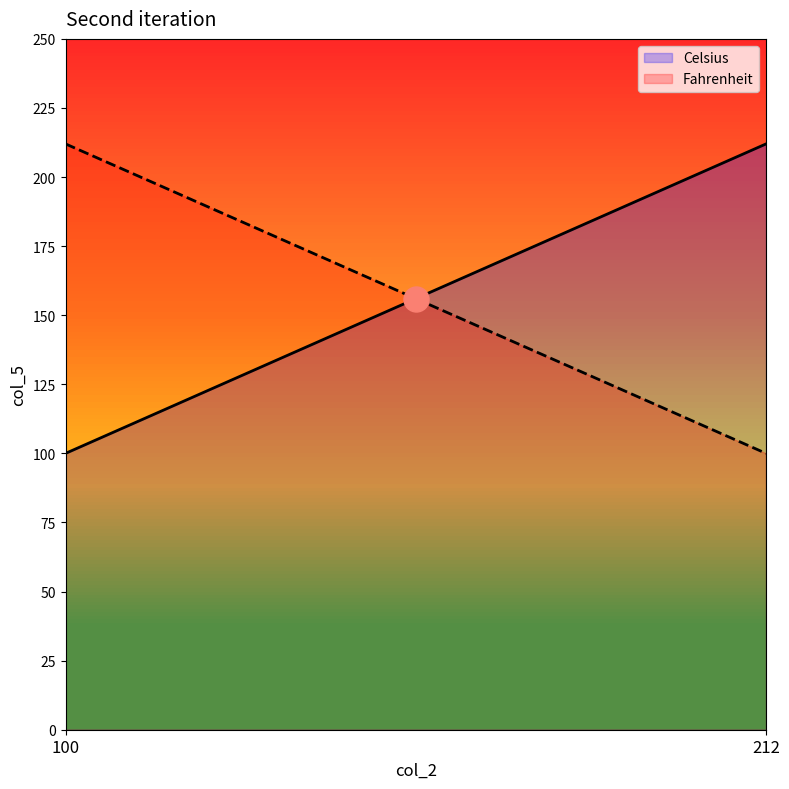

Reading right to left, transcribe all the data shown in this chart.

Celsius: 212	100
Fahrenheit: 100	212